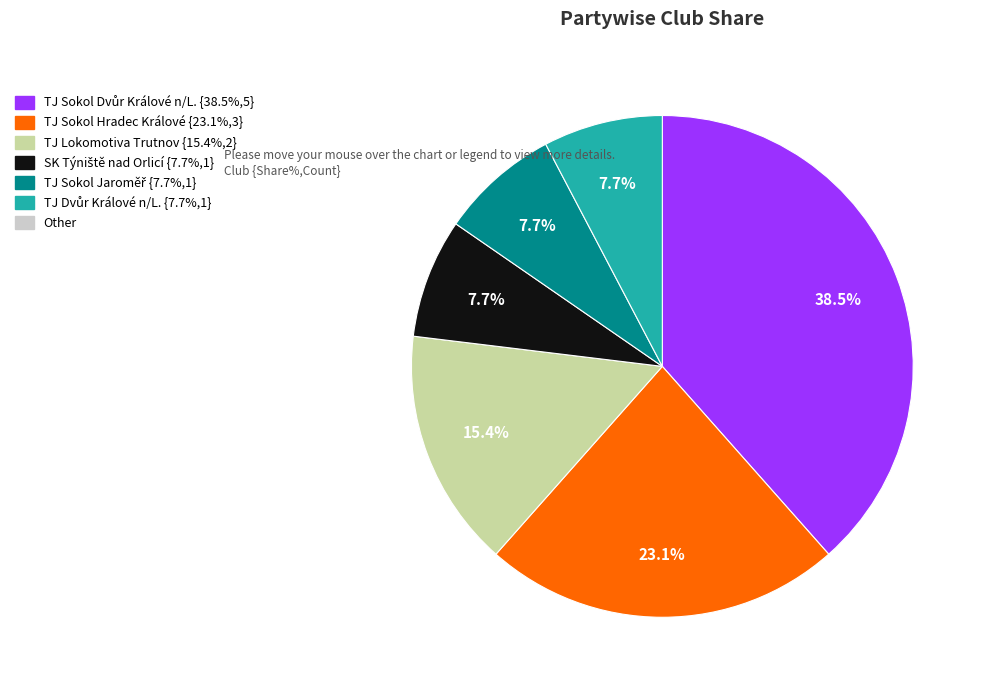

To the nearest percent, what is the difference between the largest and smallest slice percentages?

31%